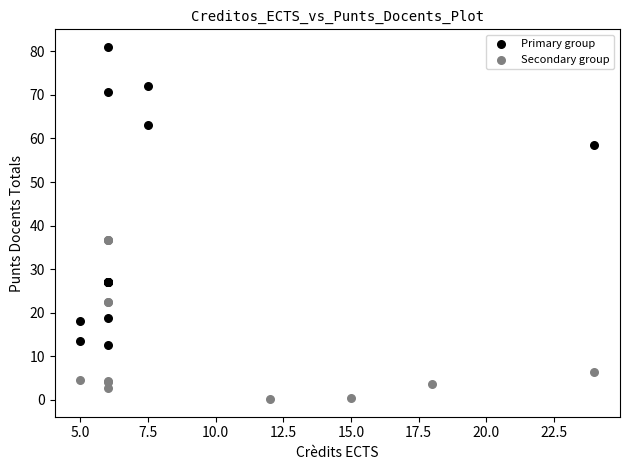

What are all the series names shown in the legend?

Primary group, Secondary group